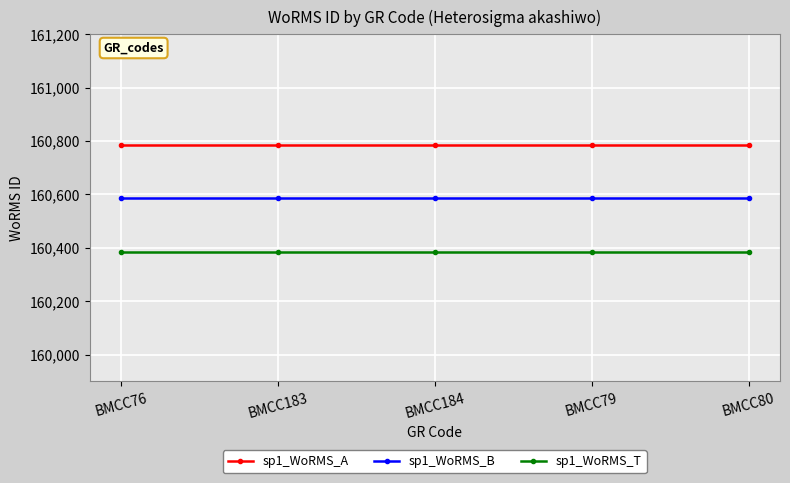

What is the label of the 1st point from the left?

BMCC76